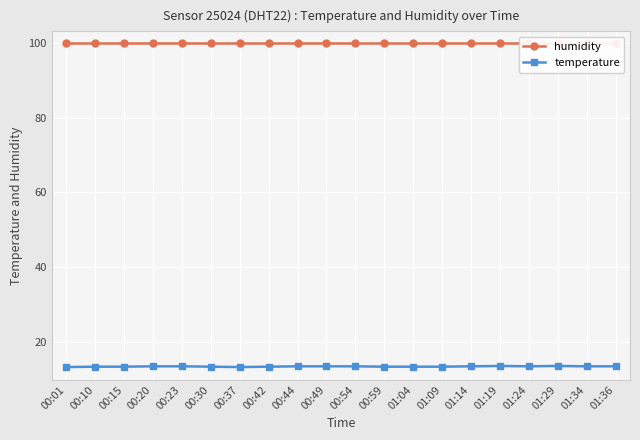

Between 01:09 and 01:19, which is larger?

01:09